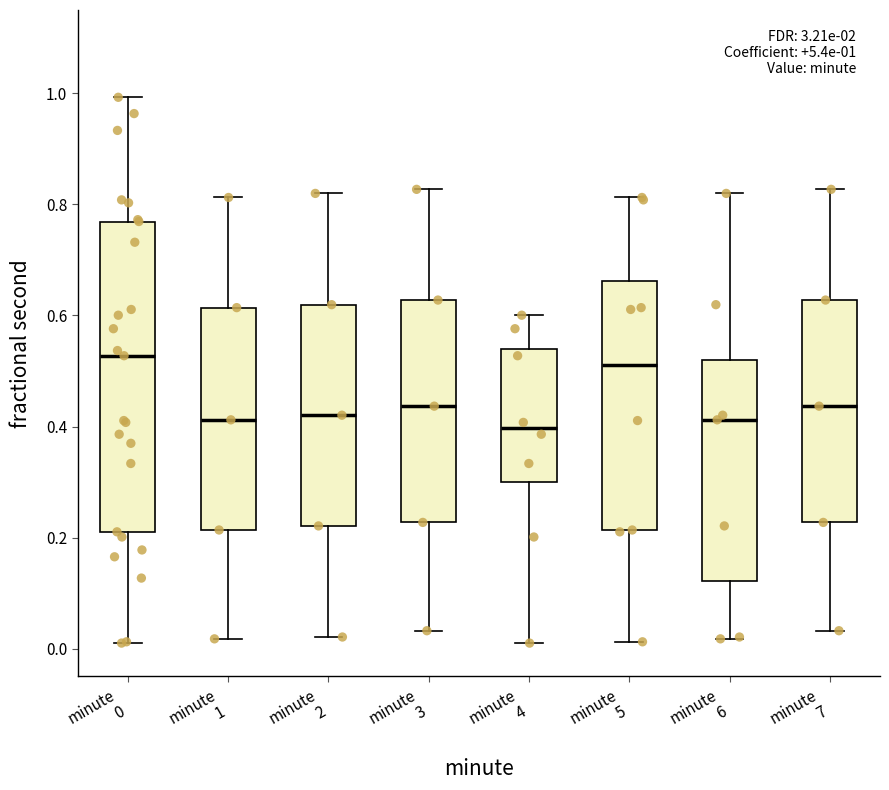

Which box is the tallest, from its lower edge to its upper edge?

minute 0